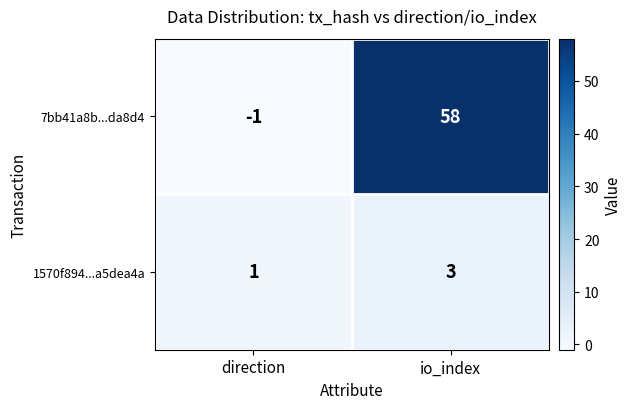

The value of 7bb41a8b...da8d4 at io_index is 58. True or false?

True